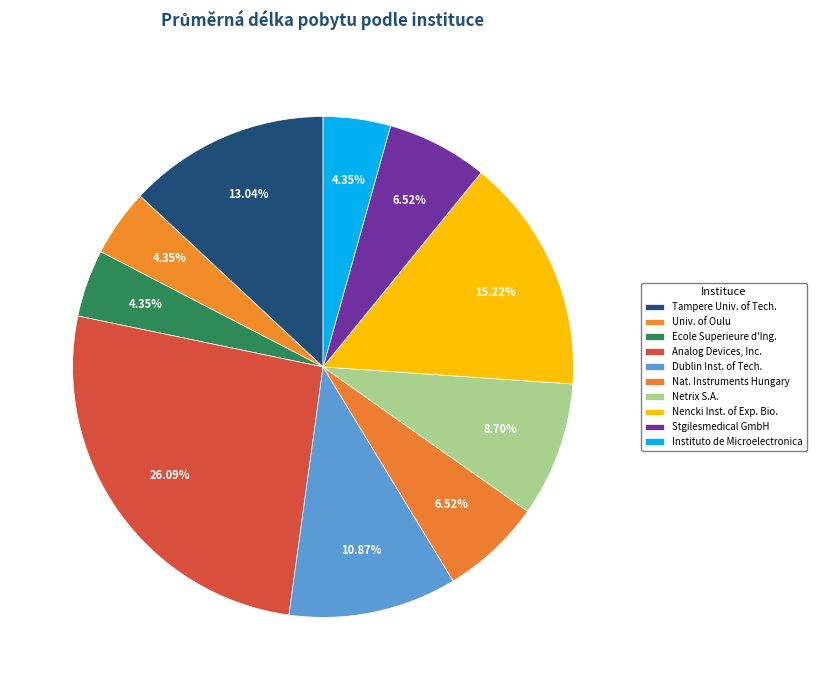

Count the number of slices in the pie.

10